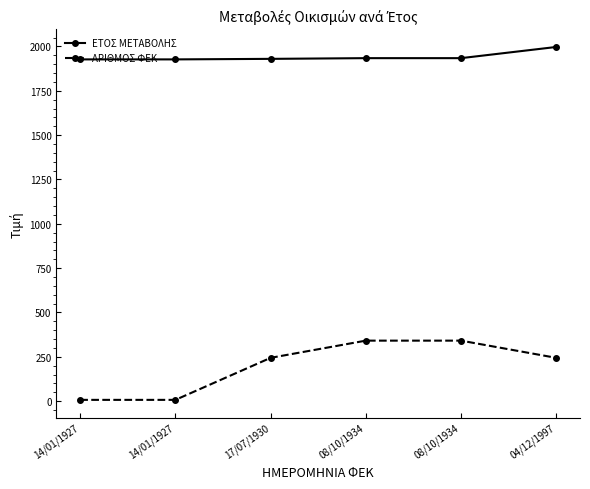

How many lines are shown in the chart?

2